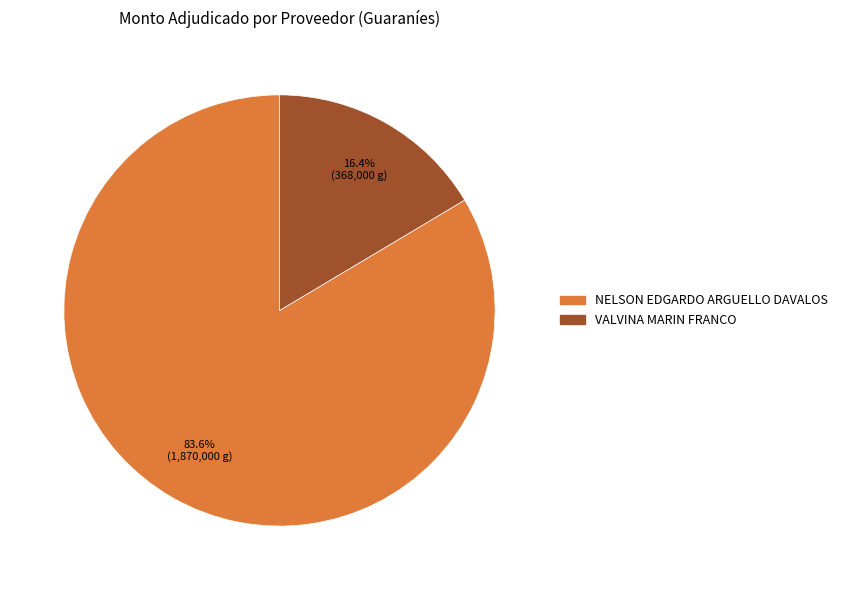

Does any single category account for the majority?

Yes